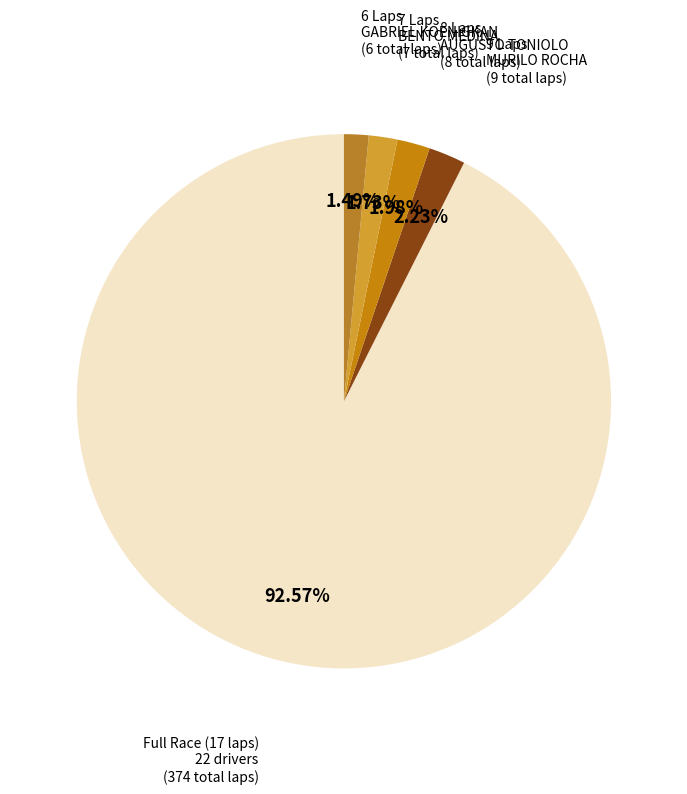

Approximately how many times larger is the value at 8 Laps AUGUSTO TONIOLO compared to 9 Laps MURILO ROCHA?

0.9